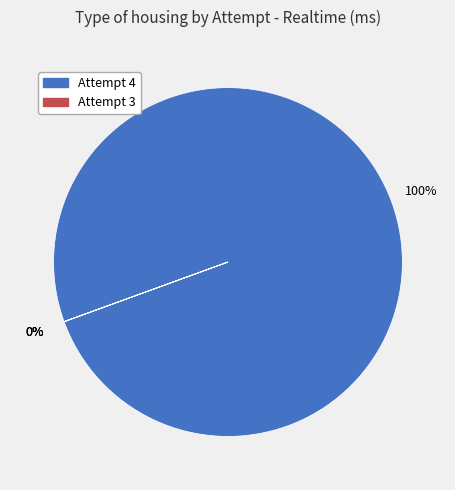

True or false: Attempt 2 accounts for 1% of the total.

False